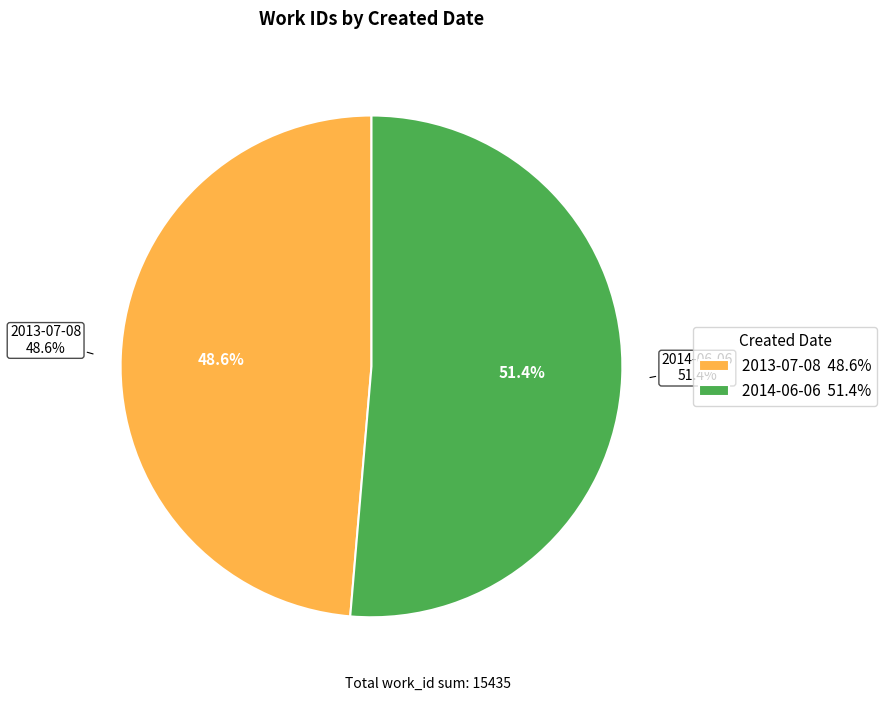

To the nearest percent, what percentage of the pie is 2013-07-08?

49%